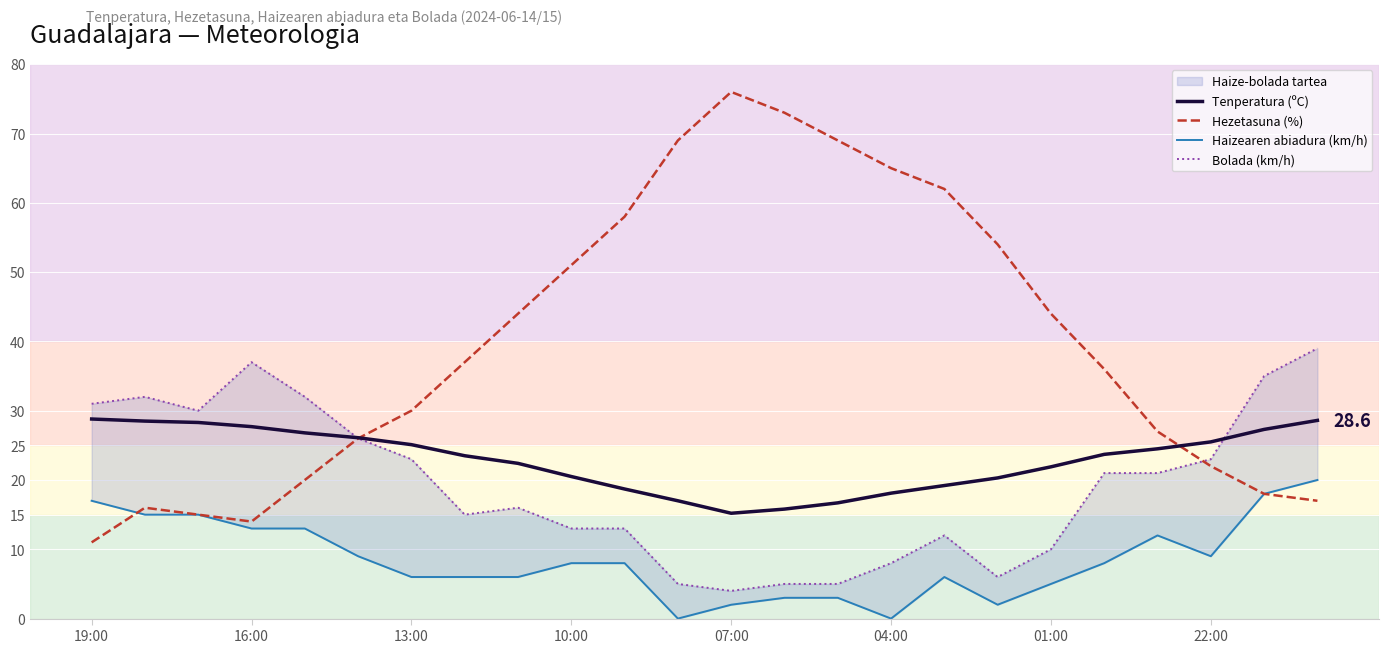

Is this an area chart (filled region under the line)?

No